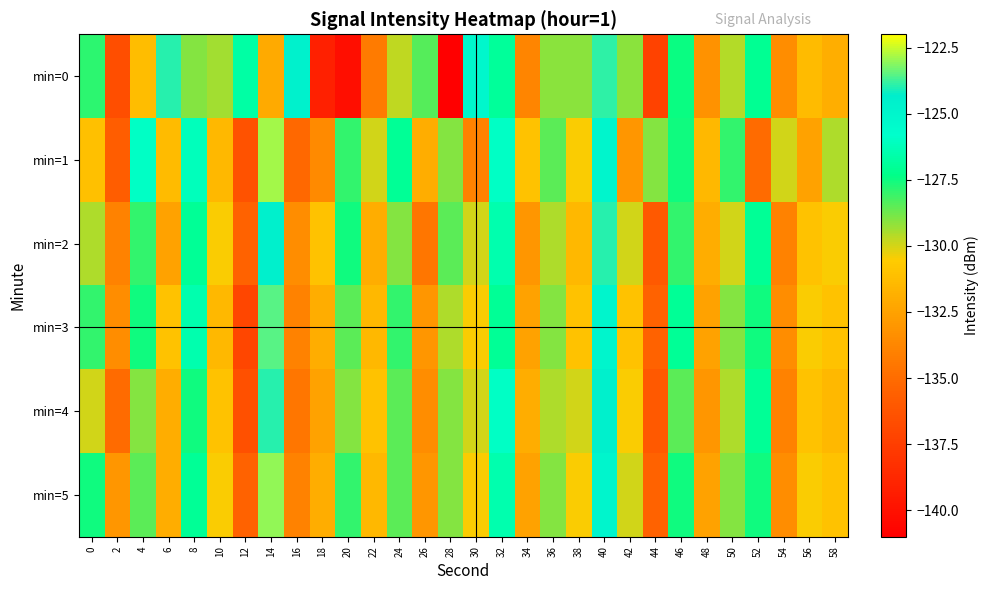

Reading left to right, extract all data points from this chart.

min=0: 0=-127.9	2=-136.6	4=-131.3	6=-124.0	8=-129.0	10=-129.4	12=-126.7	14=-132.2	16=-124.6	18=-139.2	20=-140.2	22=-134.3	24=-129.8	26=-128.4	28=-141.0	30=-125.2	32=-126.9	34=-133.8	36=-129.1	38=-129.1	40=-123.9	42=-129.1	44=-137.3	46=-127.4	48=-133.3	50=-129.6	52=-127.1	54=-133.5	56=-131.3	58=-131.9
min=1: 0=-131.1	2=-135.7	4=-126.0	6=-131.3	8=-126.2	10=-131.5	12=-136.4	14=-122.8	16=-135.2	18=-133.6	20=-128.0	22=-130.0	24=-127.0	26=-132.0	28=-129.0	30=-134.0	32=-126.0	34=-131.0	36=-128.5	38=-130.5	40=-125.0	42=-133.0	44=-129.0	46=-127.5	48=-131.5	50=-128.0	52=-135.0	54=-130.0	56=-132.5	58=-129.5
min=2: 0=-129.5	2=-134.0	4=-128.0	6=-132.5	8=-127.0	10=-130.5	12=-135.5	14=-124.5	16=-133.5	18=-131.0	20=-127.5	22=-132.0	24=-129.0	26=-134.5	28=-128.5	30=-130.0	32=-126.5	34=-133.0	36=-129.5	38=-131.5	40=-124.0	42=-130.0	44=-136.0	46=-128.0	48=-132.0	50=-130.0	52=-127.0	54=-134.0	56=-131.0	58=-130.5
min=3: 0=-128.0	2=-133.5	4=-127.5	6=-131.0	8=-126.5	10=-131.5	12=-137.0	14=-123.5	16=-134.0	18=-132.0	20=-128.5	22=-131.5	24=-128.0	26=-133.0	28=-129.5	30=-130.5	32=-127.0	34=-132.5	36=-129.0	38=-131.0	40=-125.0	42=-131.0	44=-135.5	46=-127.0	48=-132.5	50=-129.0	52=-127.5	54=-133.5	56=-130.5	58=-131.0
min=4: 0=-130.0	2=-135.0	4=-129.0	6=-132.0	8=-127.5	10=-131.0	12=-136.5	14=-124.0	16=-134.5	18=-132.5	20=-129.0	22=-131.0	24=-128.5	26=-133.5	28=-129.0	30=-130.0	32=-126.0	34=-132.0	36=-129.5	38=-130.0	40=-124.5	42=-130.5	44=-136.0	46=-128.5	48=-133.0	50=-129.5	52=-127.0	54=-134.0	56=-131.0	58=-131.5
min=5: 0=-127.5	2=-133.0	4=-128.5	6=-132.0	8=-127.0	10=-130.5	12=-135.5	14=-123.0	16=-134.0	18=-132.0	20=-128.0	22=-131.5	24=-128.5	26=-133.0	28=-129.0	30=-130.5	32=-126.5	34=-132.5	36=-129.0	38=-130.5	40=-125.0	42=-130.0	44=-135.5	46=-127.5	48=-132.5	50=-129.0	52=-127.5	54=-133.5	56=-130.5	58=-131.0